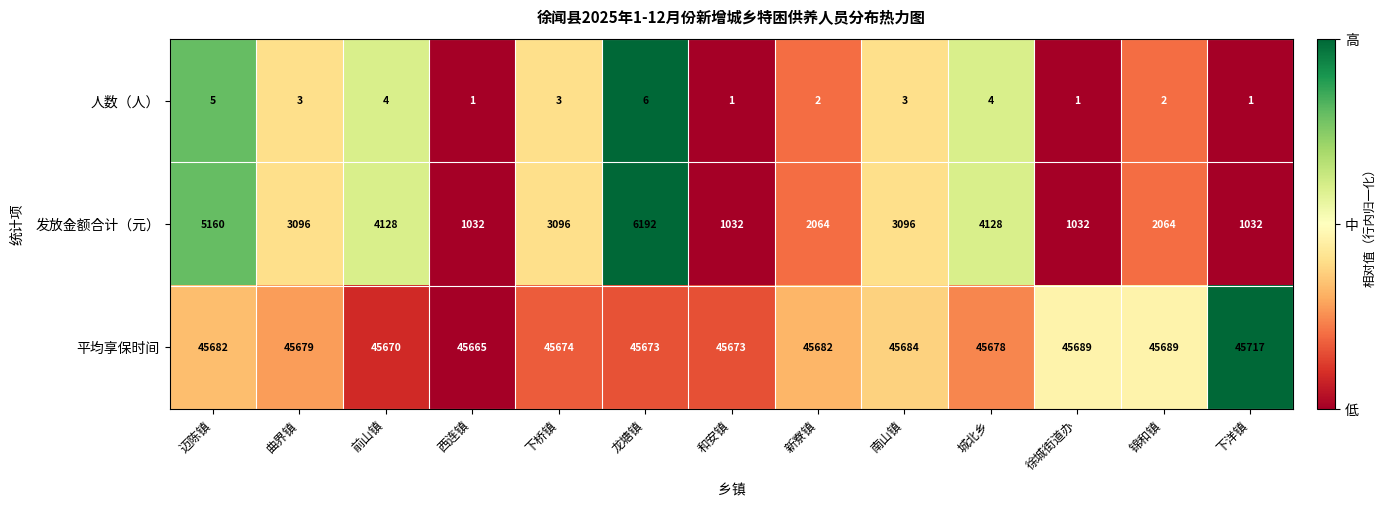

At 前山镇, list the series in order from smallest to largest.

人数（人）, 发放金额合计（元）, 平均享保时间